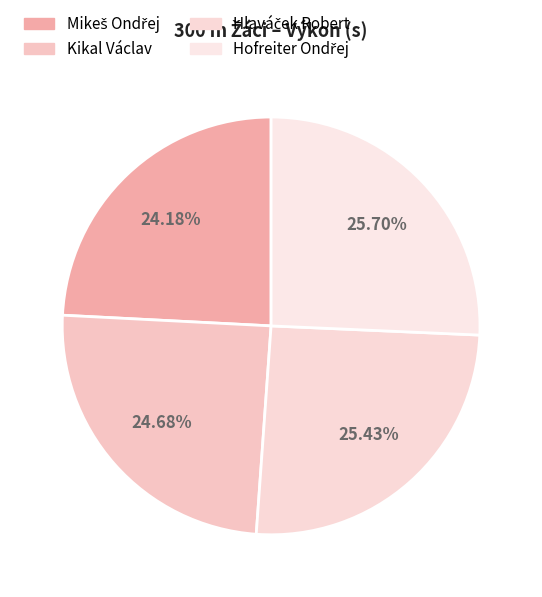

What is the total percentage of Mikeš Ondřej and Kikal Václav?

48.9%